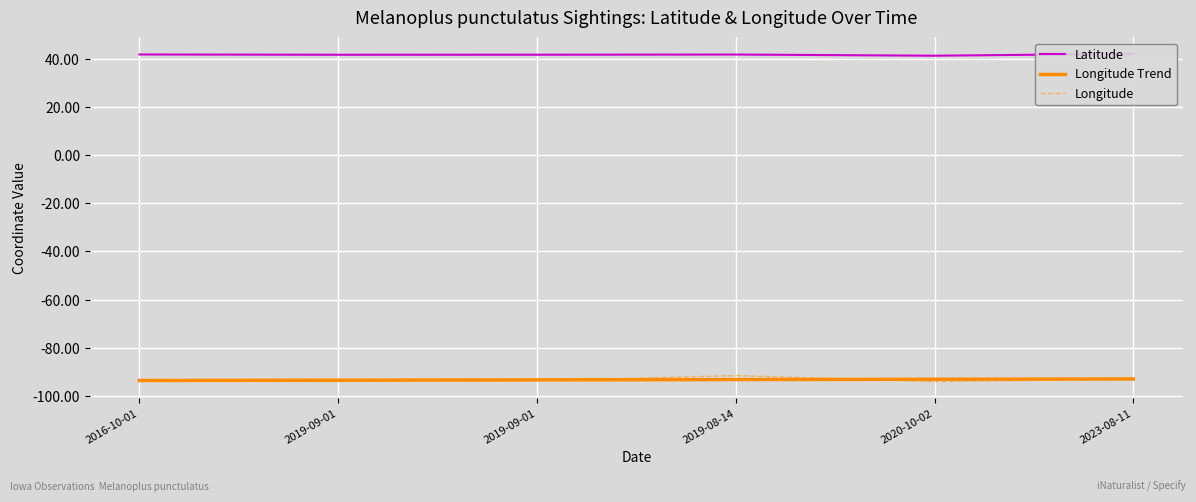

What are all the series names shown in the legend?

Latitude, Longitude Trend, Longitude